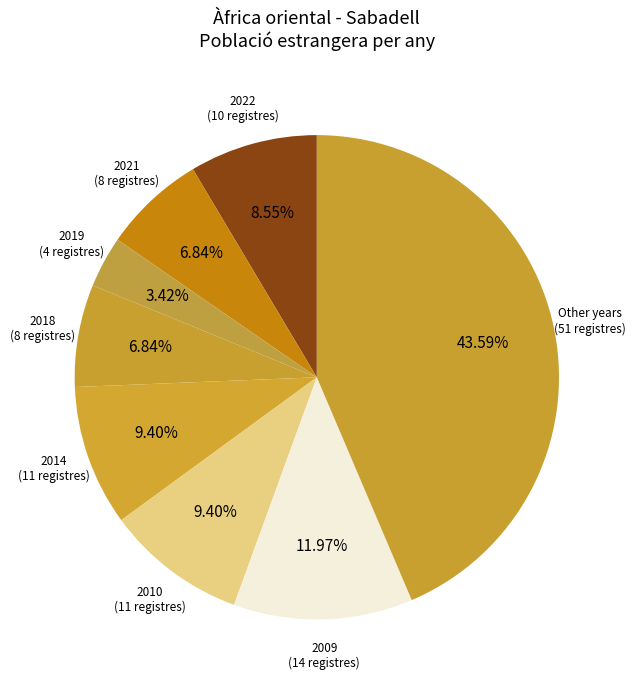

Does any single category account for the majority?

No